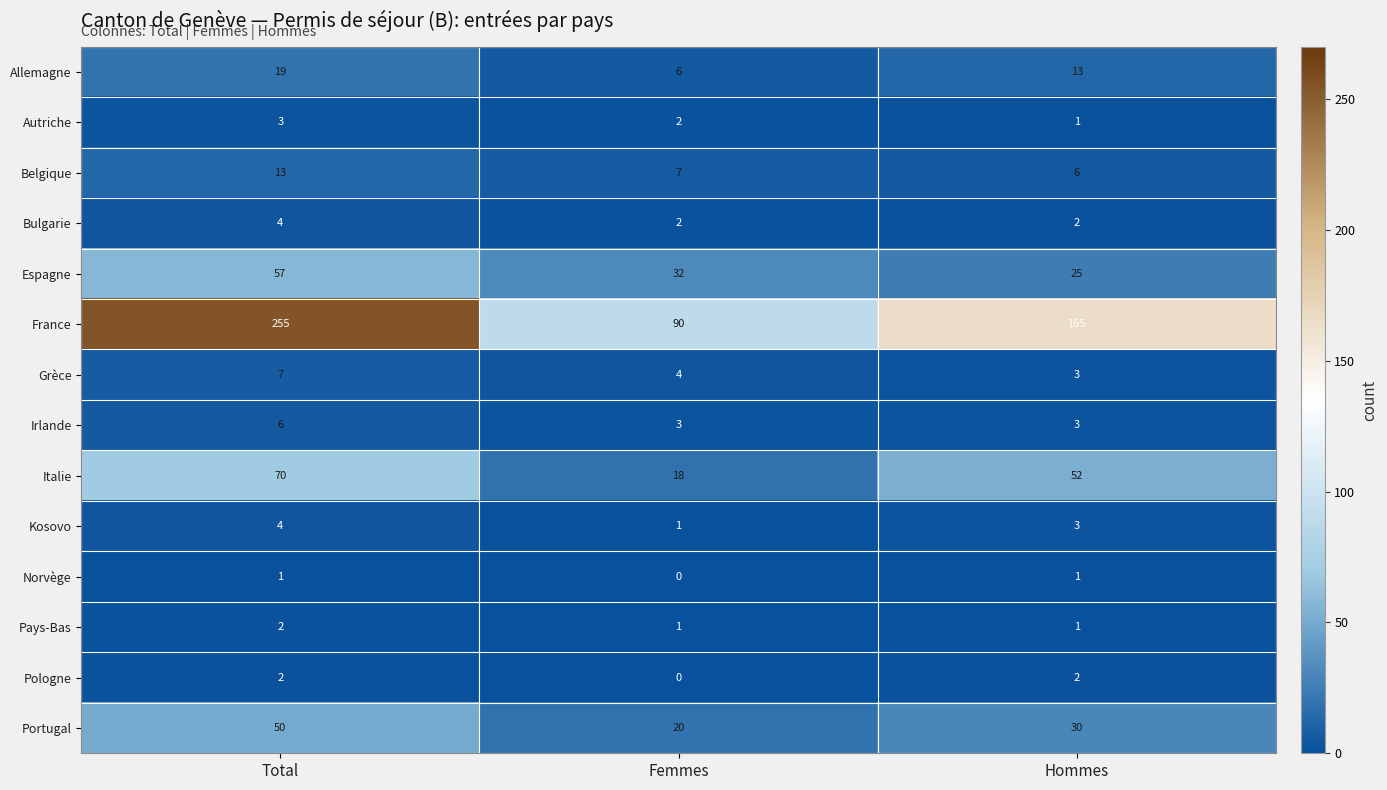

What is the maximum value shown in the chart?

255